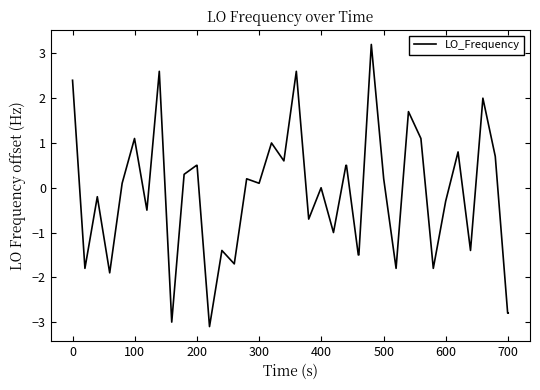

What is the maximum value shown in the chart?

3.2